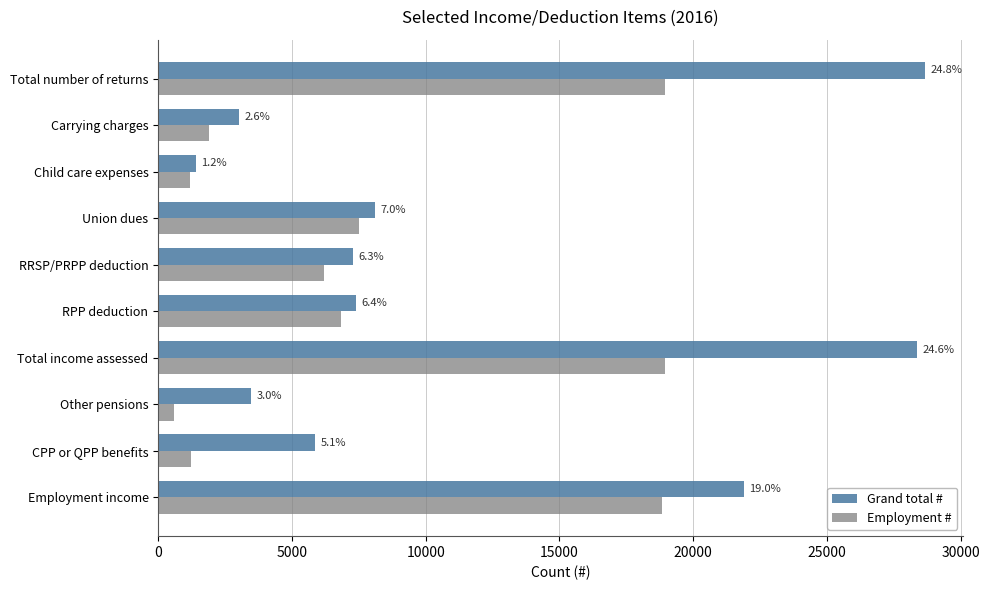

What are all the series names shown in the legend?

Grand total #, Employment #